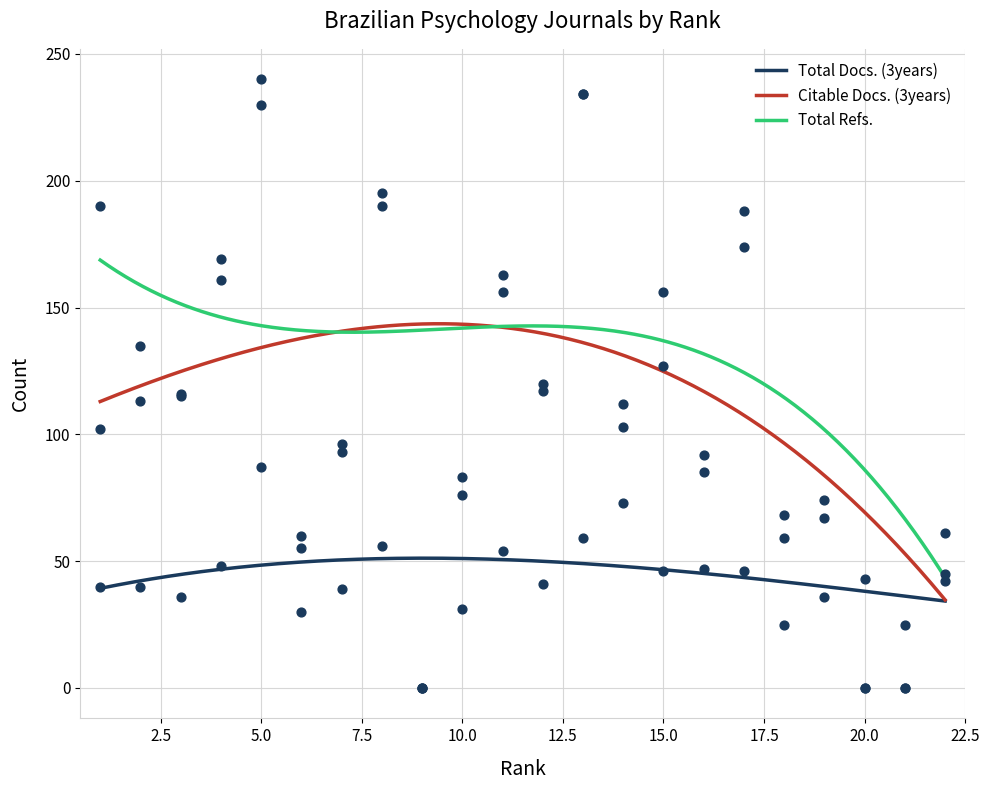

Which series has the largest total across all categories?

Total Refs.